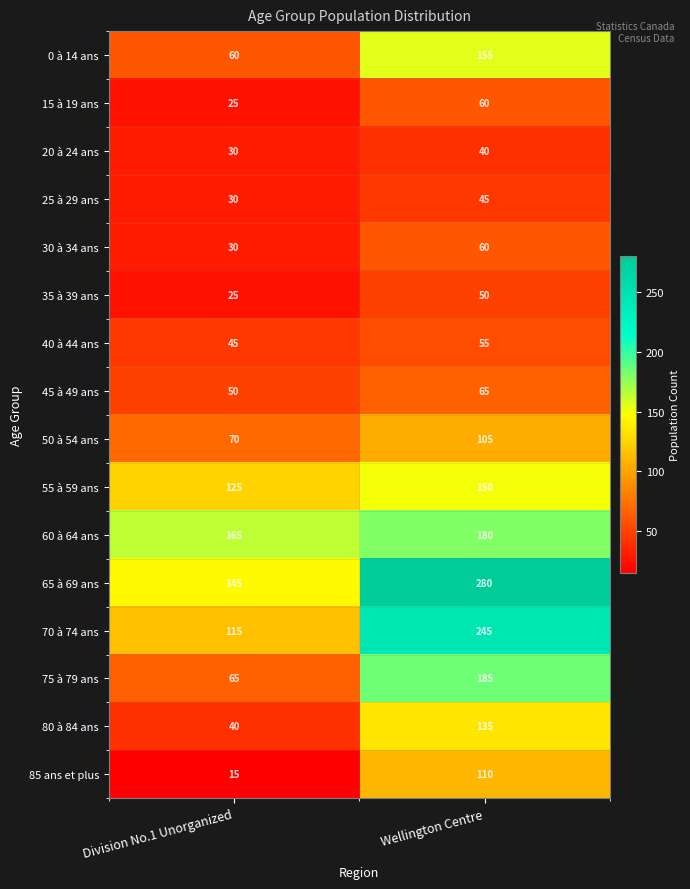

At how many categories does at least one series exceed 273?

1